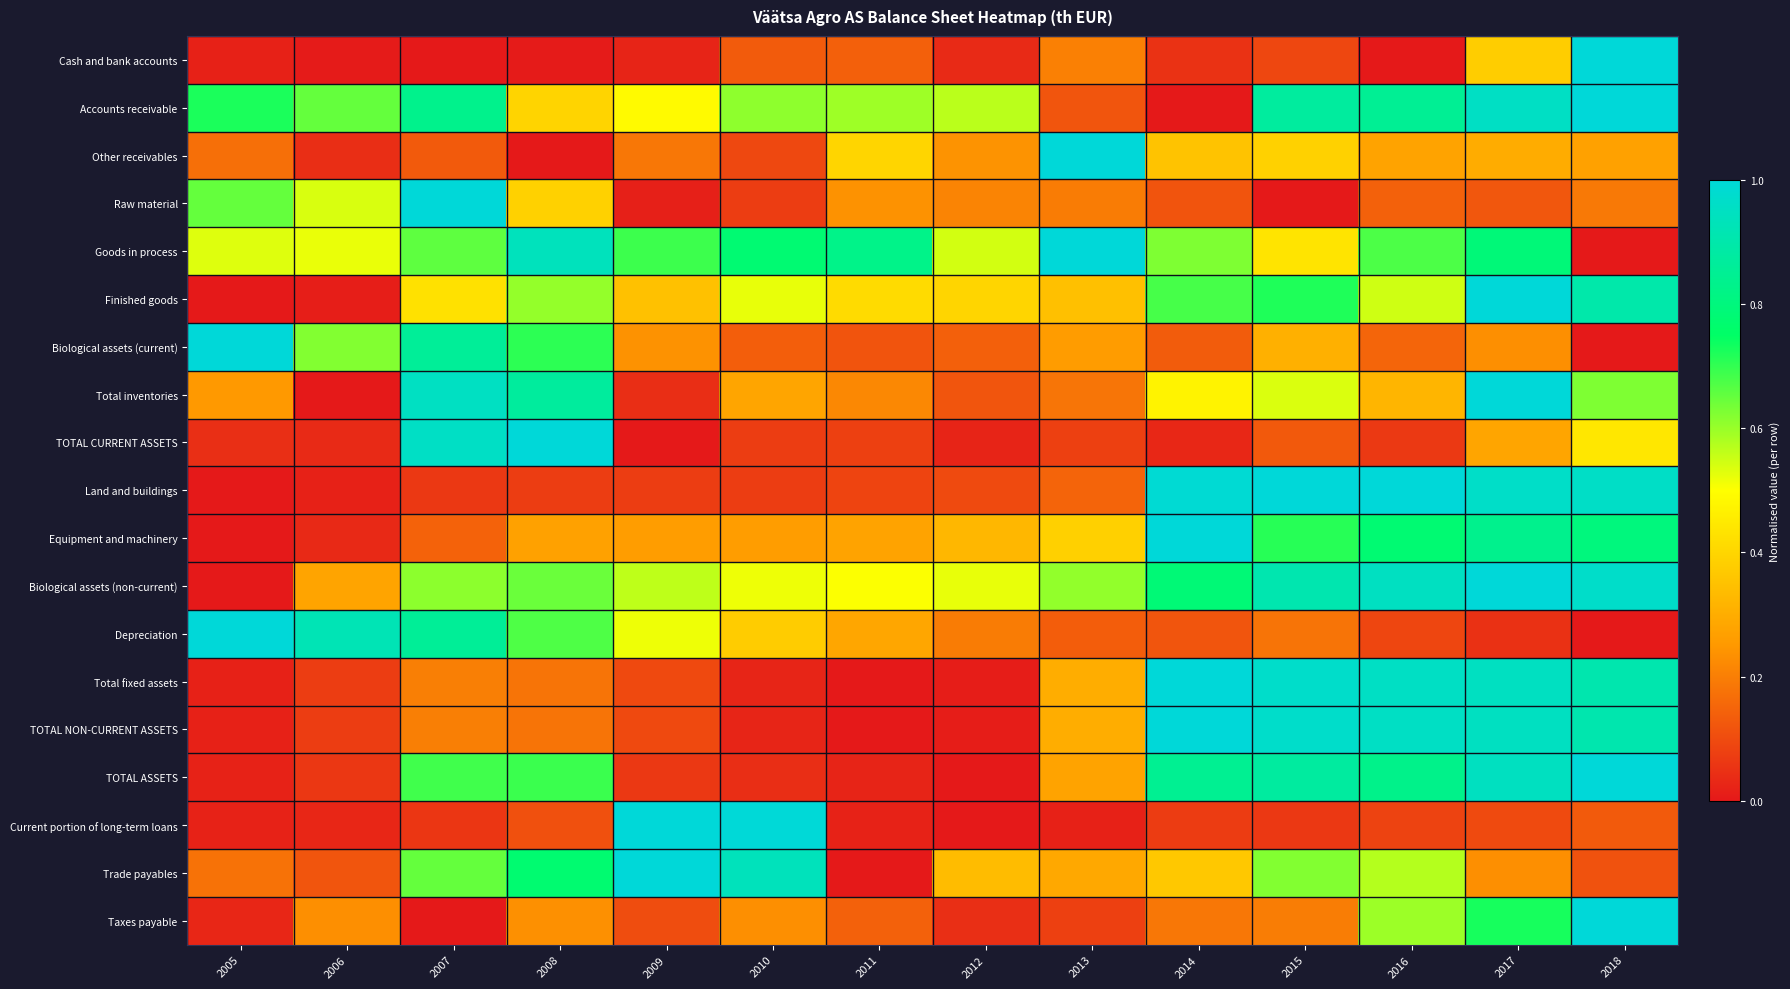

At which category is the sum across all series the highest?

2017